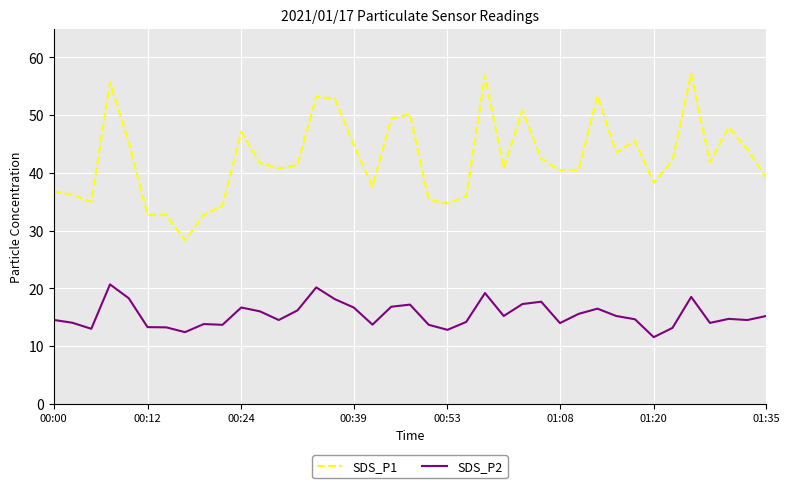

List the series in order of their peak value, lowest first.

SDS_P2, SDS_P1